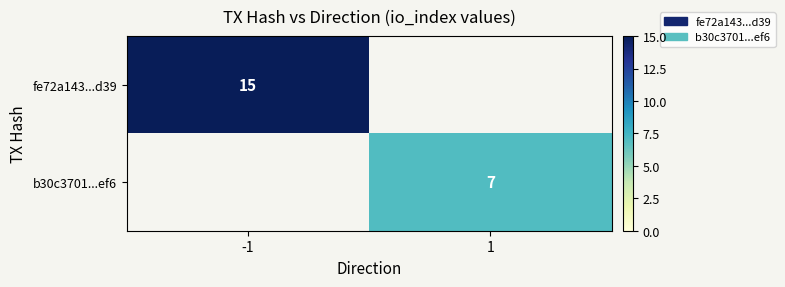

Between 1 and -1, which is larger?

-1